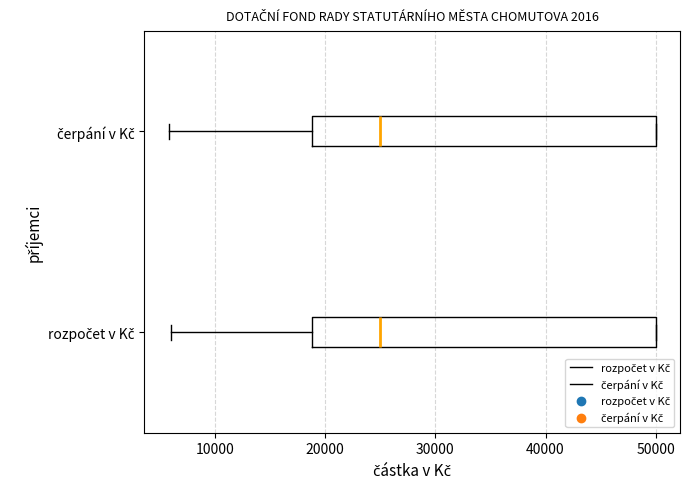

Where is the right edge of the box for čerpání v Kč on the x-axis? The values are not printed on the chart, so give them approximately, as read against the axis.

50000